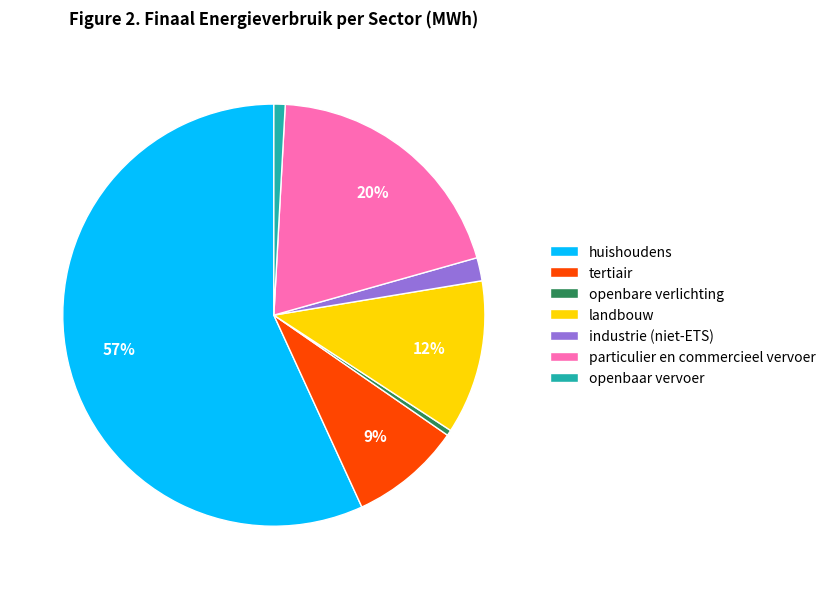

To the nearest percent, what is the average slice percentage?

14%